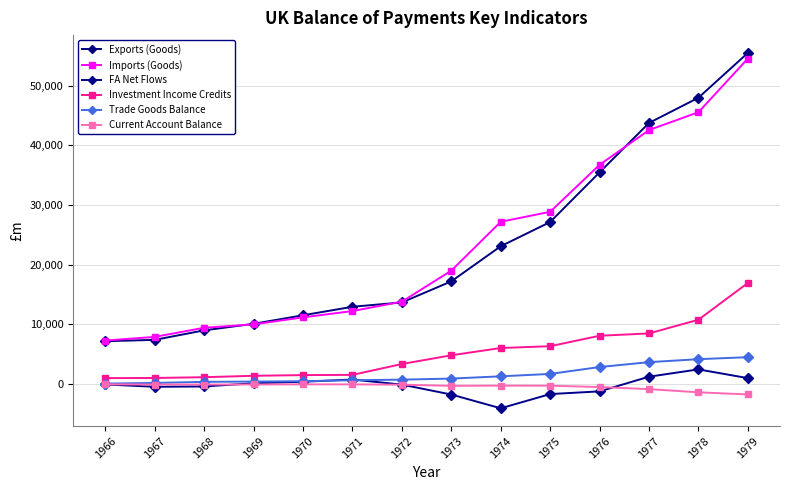

Reading right to left, extract all data points from this chart.

Exports (Goods): 55477	47958	43732	35453	27125	23063	17178	13647	12919	11491	10065	8963	7371	7149
Imports (Goods): 54522	45536	42535	36717	28840	27162	18971	13773	12197	11142	9966	9400	7866	7254
FA Net Flows: 955	2422	1197	-1264	-1715	-4099	-1793	-126	722	349	99	-437	-495	-105
Investment Income Credits: 16911	10747	8449	8060	6308	6005	4787	3323	1504	1465	1349	1113	982	960
Trade Goods Balance: 4469	4132	3636	2815	1663	1258	883	703	602	443	382	333	151	39
Current Account Balance: -1777	-1420	-889	-534	-313	-302	-336	-142	-90	-89	-109	-119	-118	-91